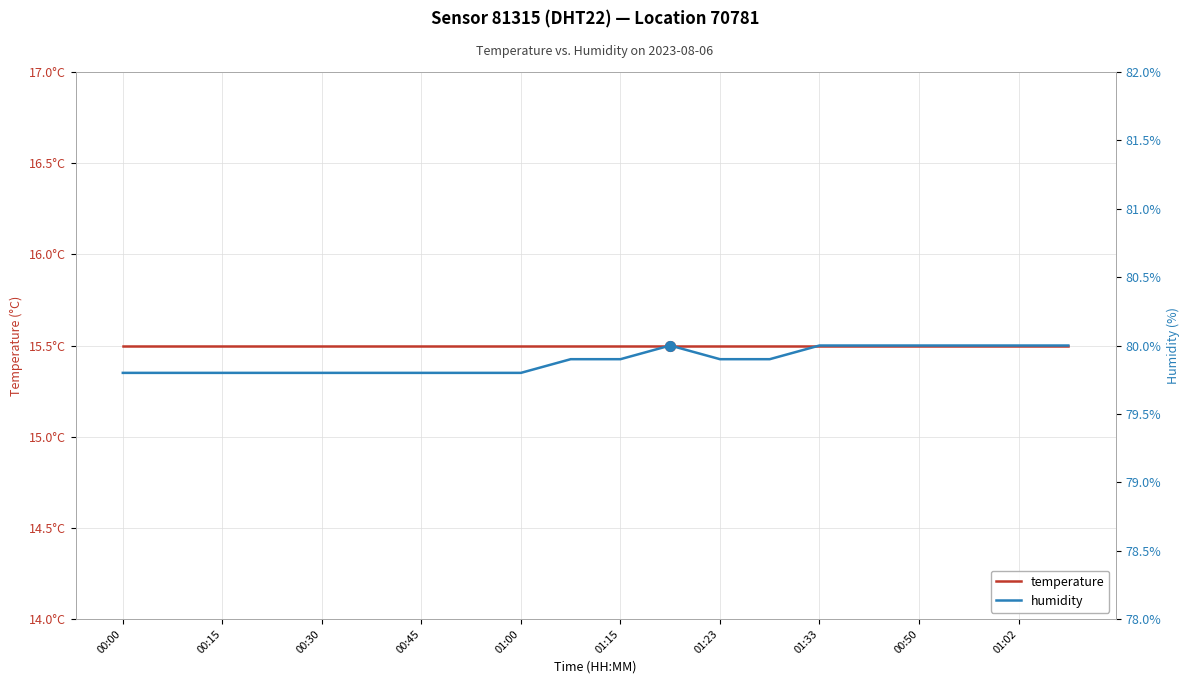

Reading left to right, extract all data points from this chart.

temperature: 15.5	15.5	15.5	15.5	15.5	15.5	15.5	15.5	15.5	15.5	15.5	15.5	15.5	15.5	15.5	15.5	15.5	15.5	15.5	15.5
humidity: 79.8	79.8	79.8	79.8	79.8	79.8	79.8	79.8	79.8	79.9	79.9	80.0	79.9	79.9	80.0	80.0	80.0	80.0	80.0	80.0